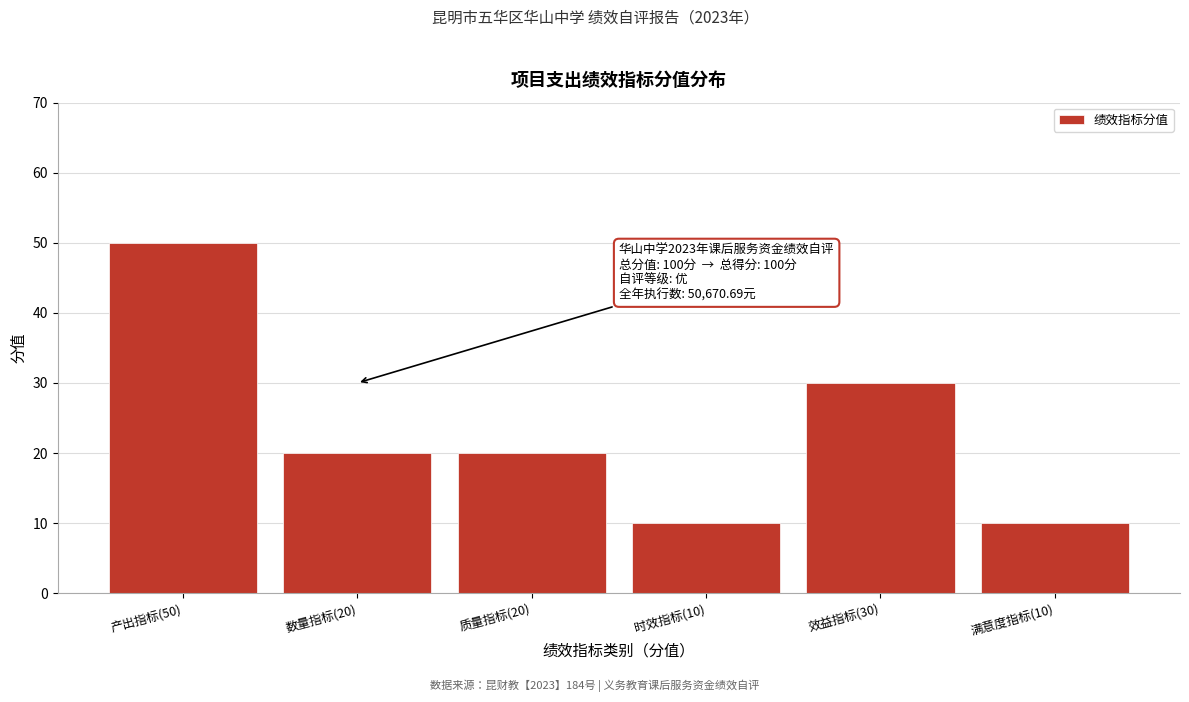

Reading left to right, what are all the values shown in this chart?

产出指标(50)=50	数量指标(20)=20	质量指标(20)=20	时效指标(10)=10	效益指标(30)=30	满意度指标(10)=10